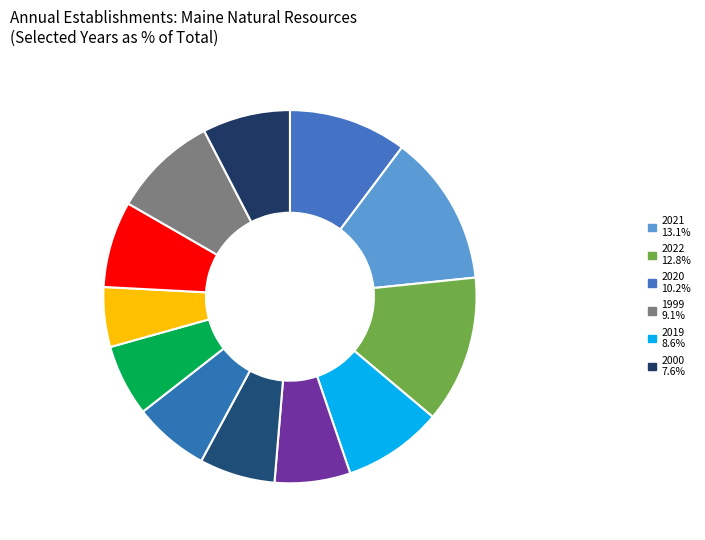

Count the number of slices in the pie.

12